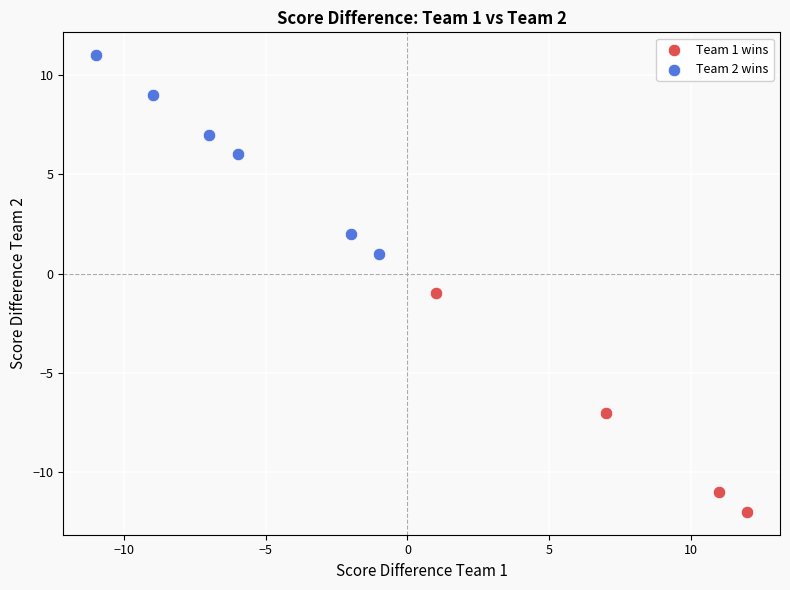

Which series contains the lowest Y value?

Team 1 wins